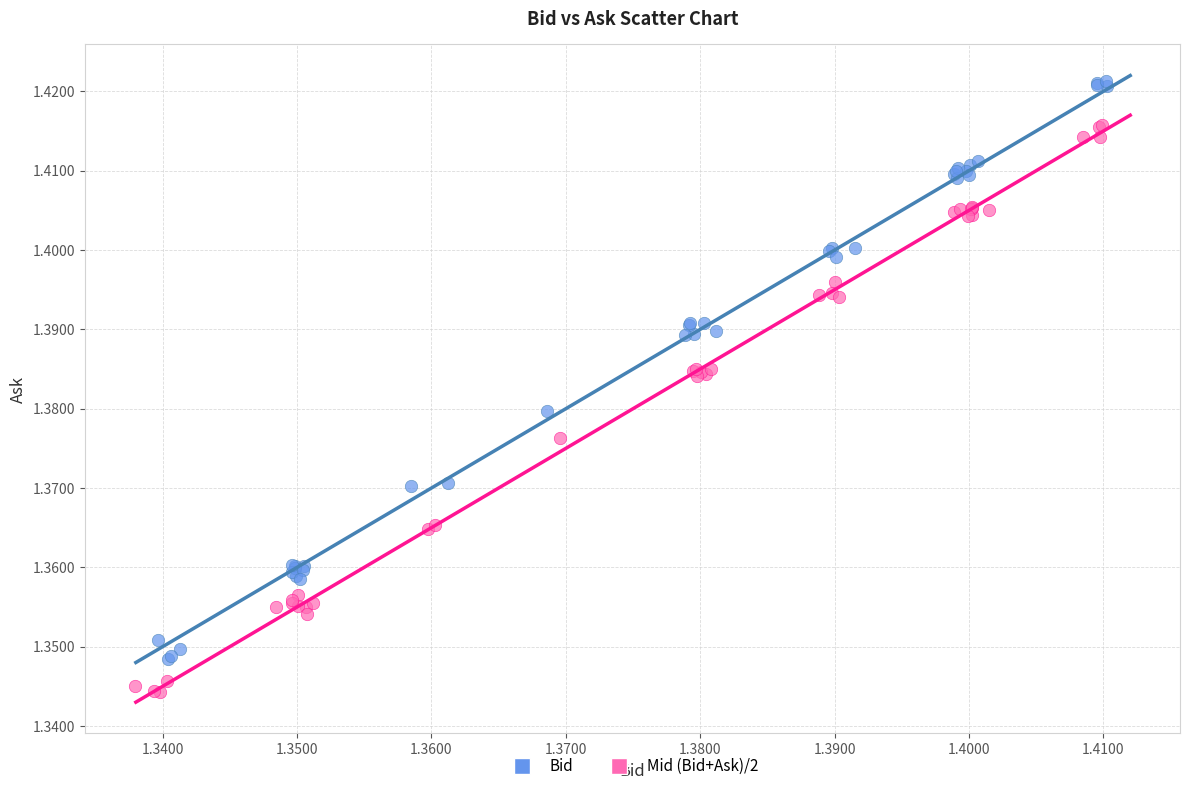

Which series reaches the maximum Y coordinate?

Bid